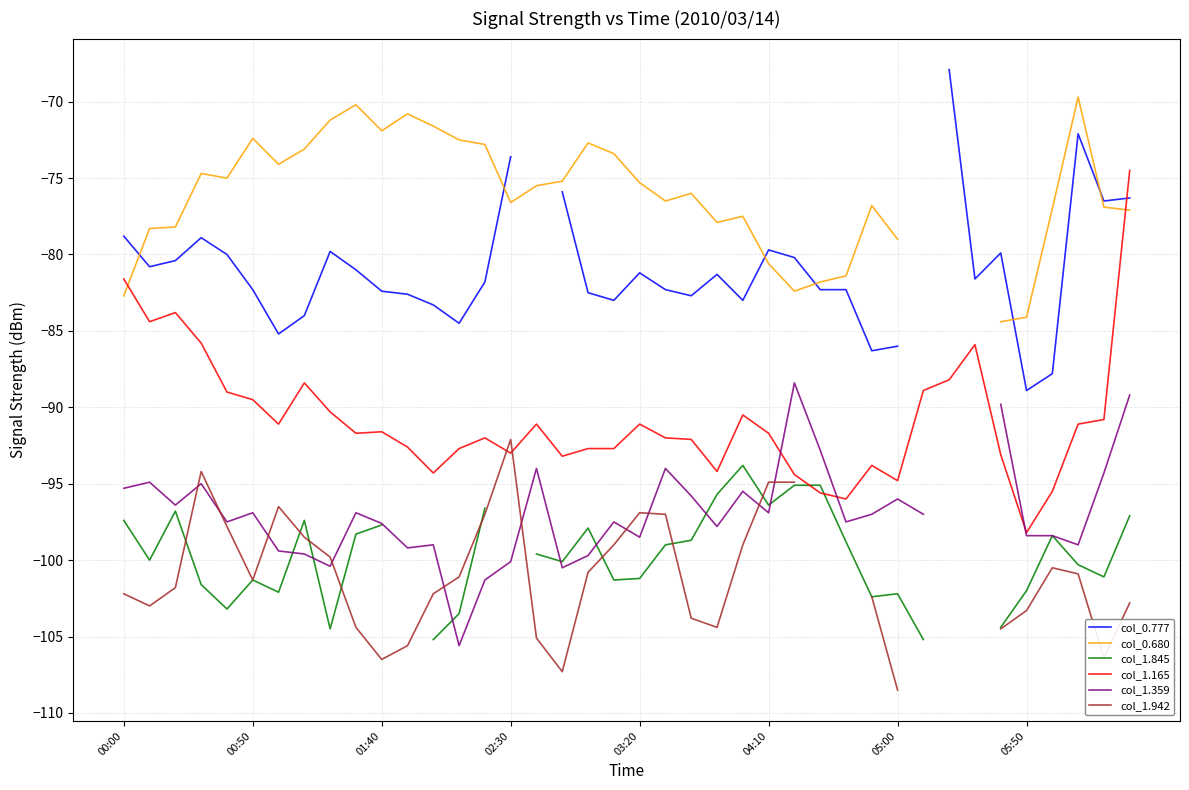

What is the difference between the second highest and second lowest values in the col_0.777 series?

15.7